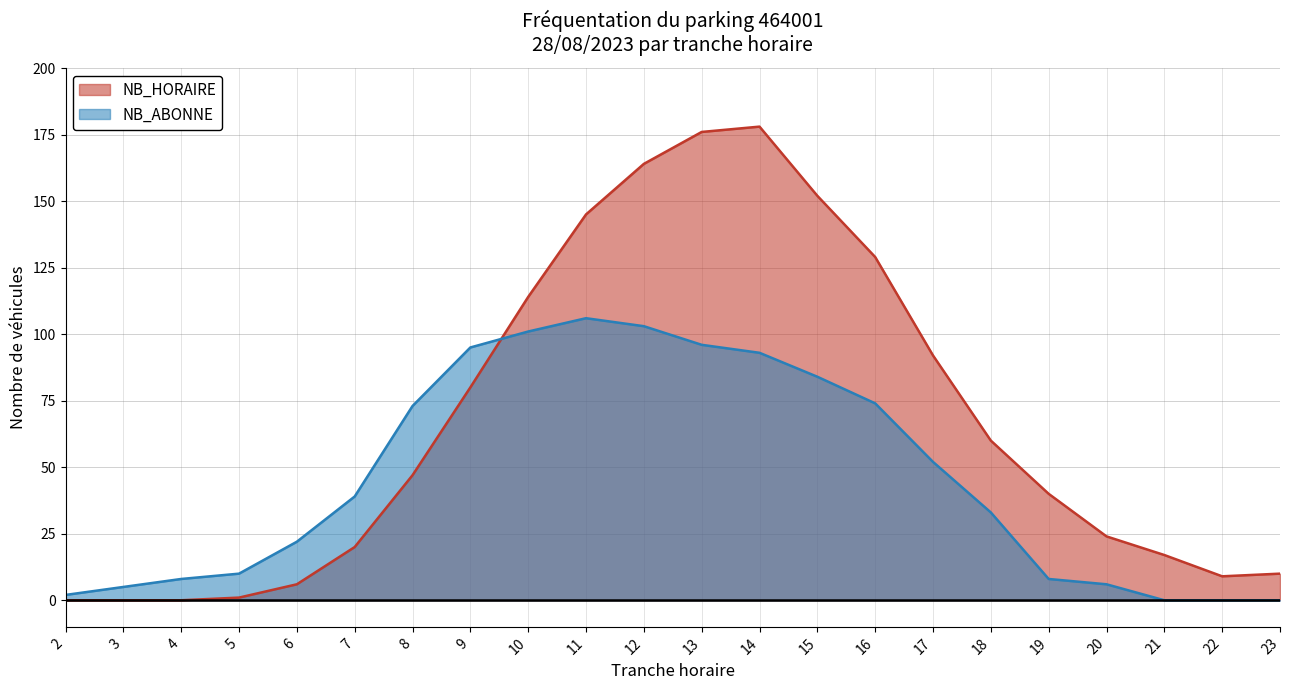

What is the total value across all series at 22?

9